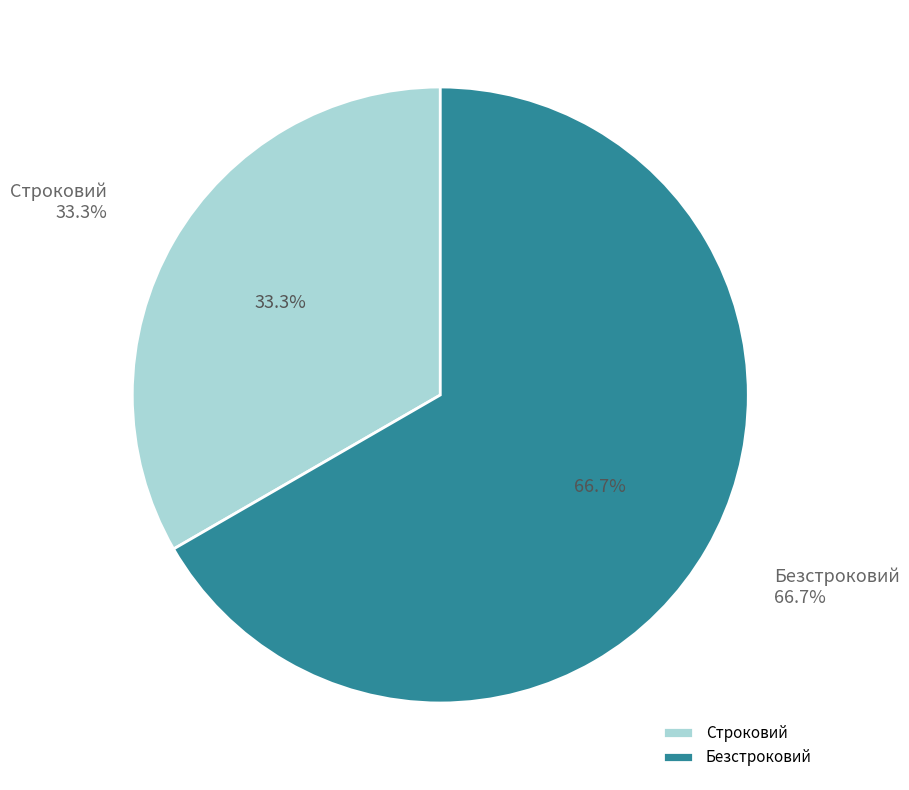

Is there any slice that represents more than half of the pie?

Yes